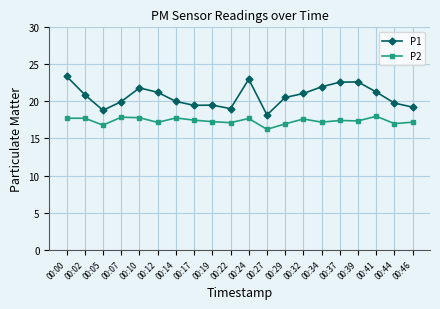

At which category does P1 reach its first local valley?

00:05